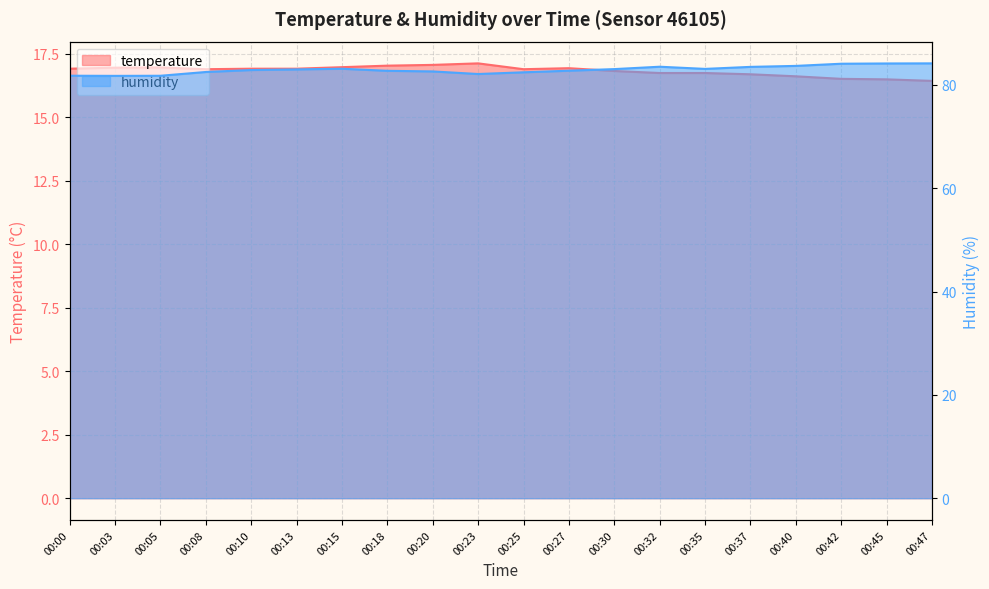

At which category is the sum across all series the highest?

00:45